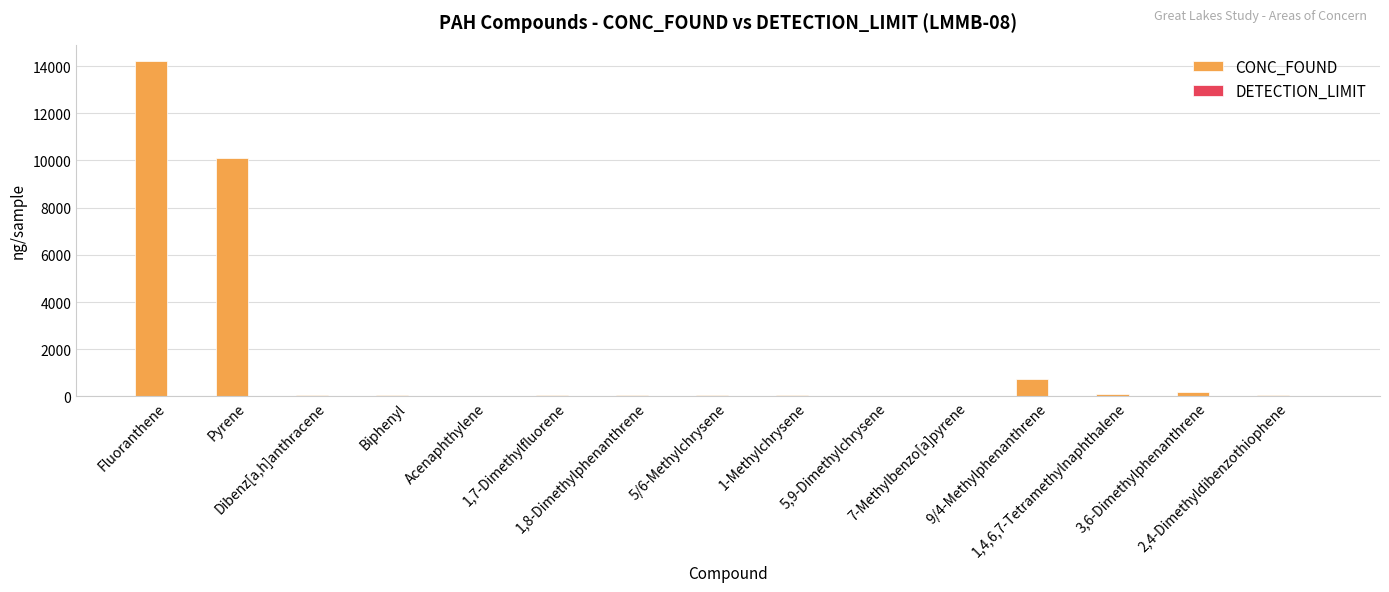

What is the maximum value for CONC_FOUND?

14200.0